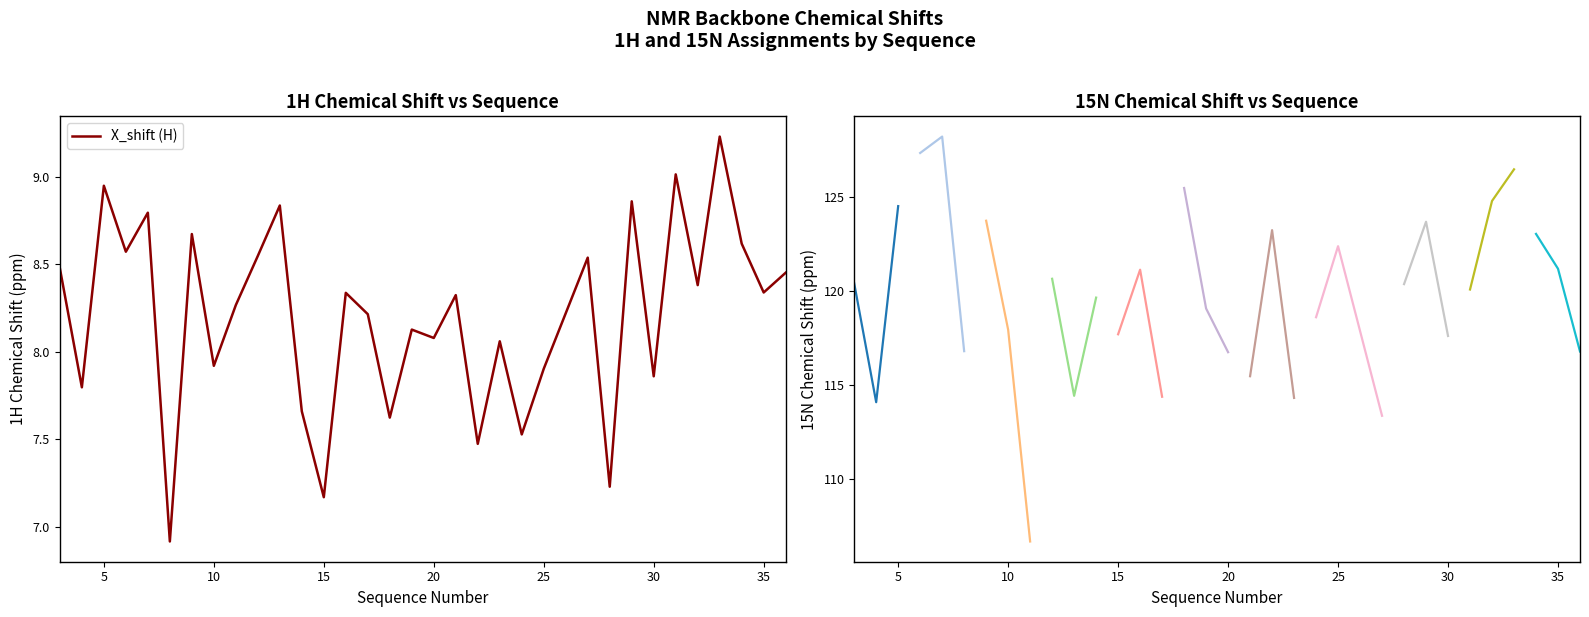

How many interior local valleys (lower than both neighbors) does the data have?

13